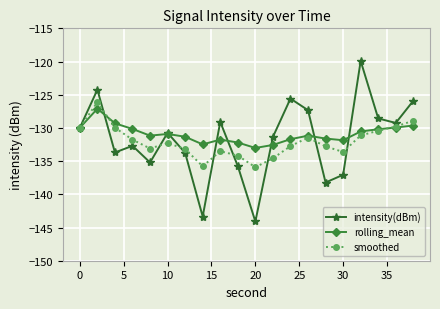

True or false: rolling_mean has more than 0 interior local peaks.

True